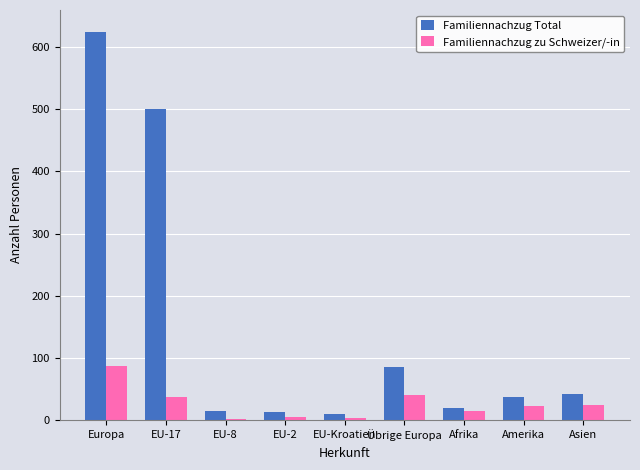

List the series in order of their overall mean, lowest first.

Familiennachzug zu Schweizer/-in, Familiennachzug Total